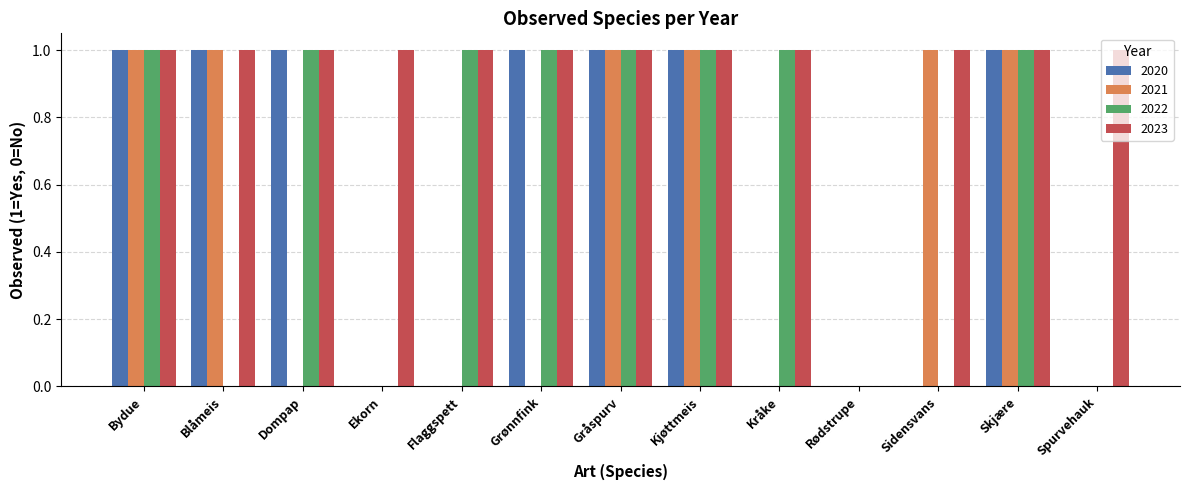

Which series has the largest total across all categories?

2023